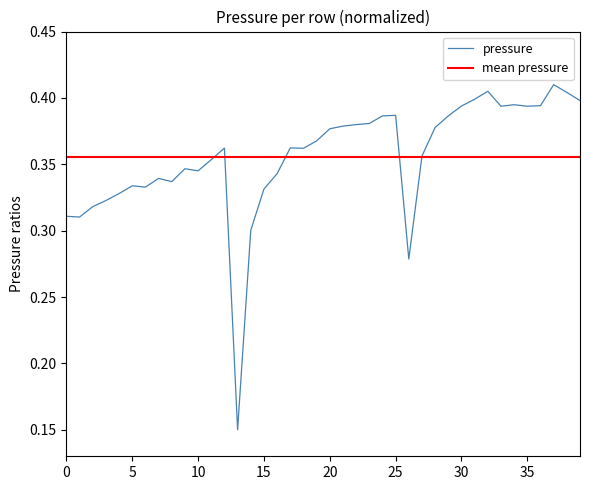

True or false: pressure has a value of 0.2 at 35.

False